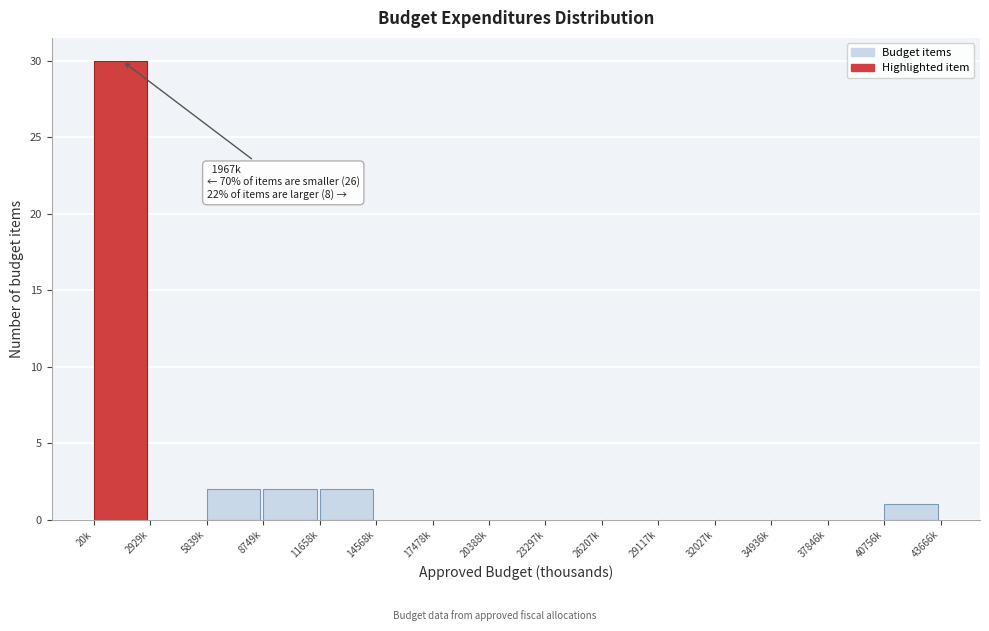

Reading left to right, transcribe all the data shown in this chart.

20k=30	2929k=0	5839k=2	8749k=2	11658k=2	14568k=0	17478k=0	20388k=0	23297k=0	26207k=0	29117k=0	32027k=0	34936k=0	37846k=0	40756k=1